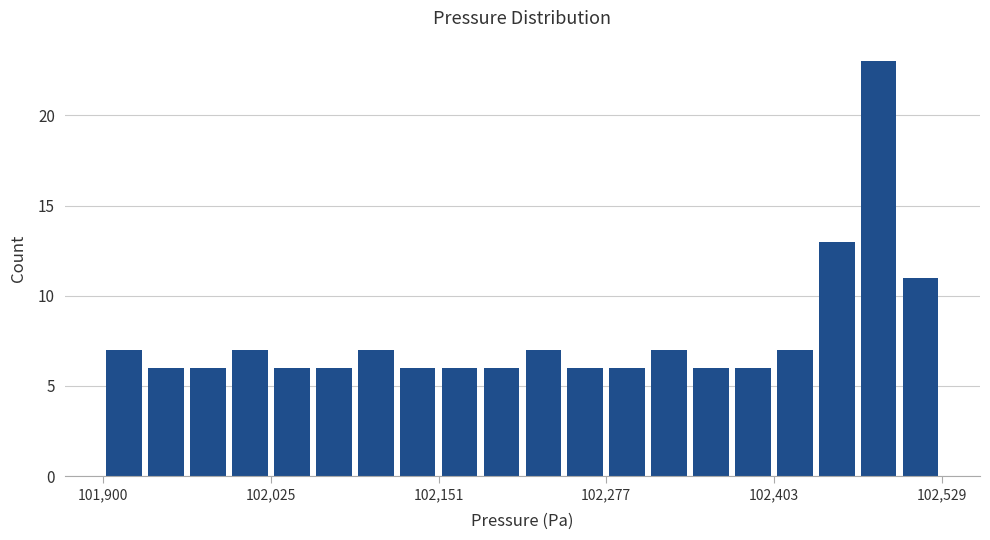

Around what value on the x-axis is the tallest bar? Give the approximate position of its centre, as read against the axis.

102480